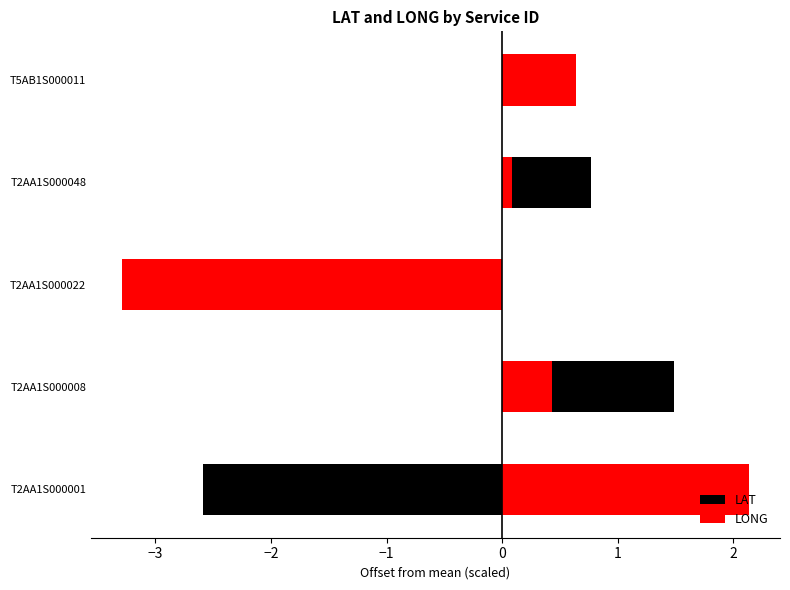

How many groups of bars are there?

5